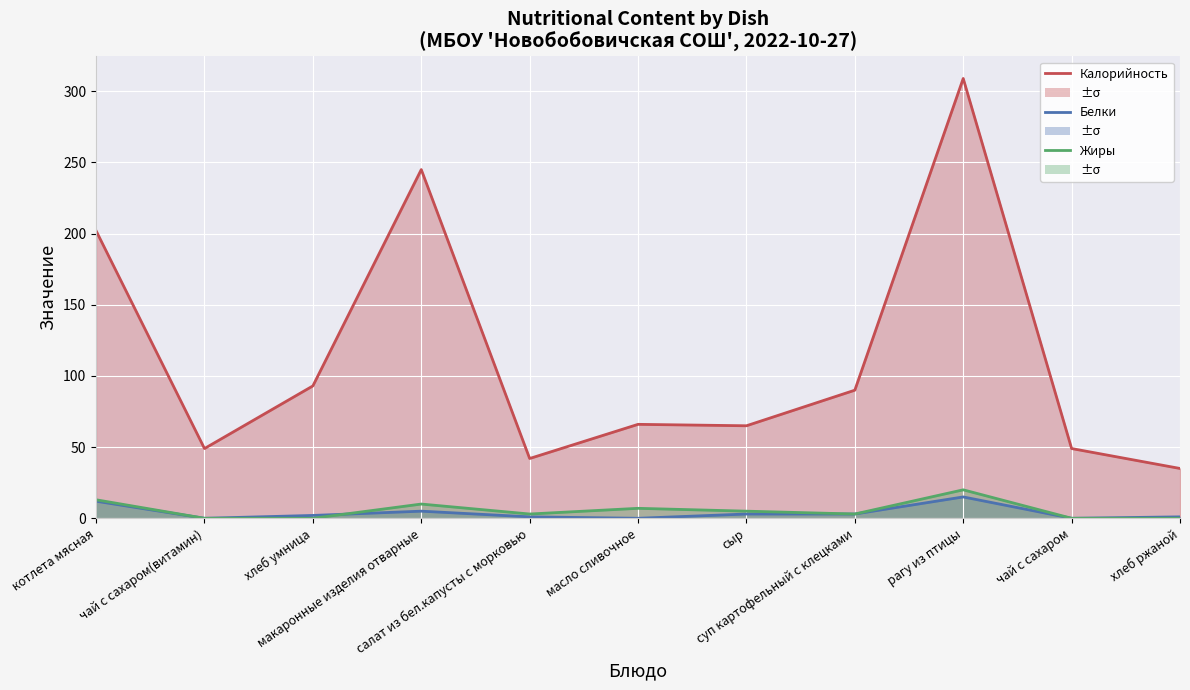

In Жиры, how many points are higher than both neighbors (excluding endpoints)?

3